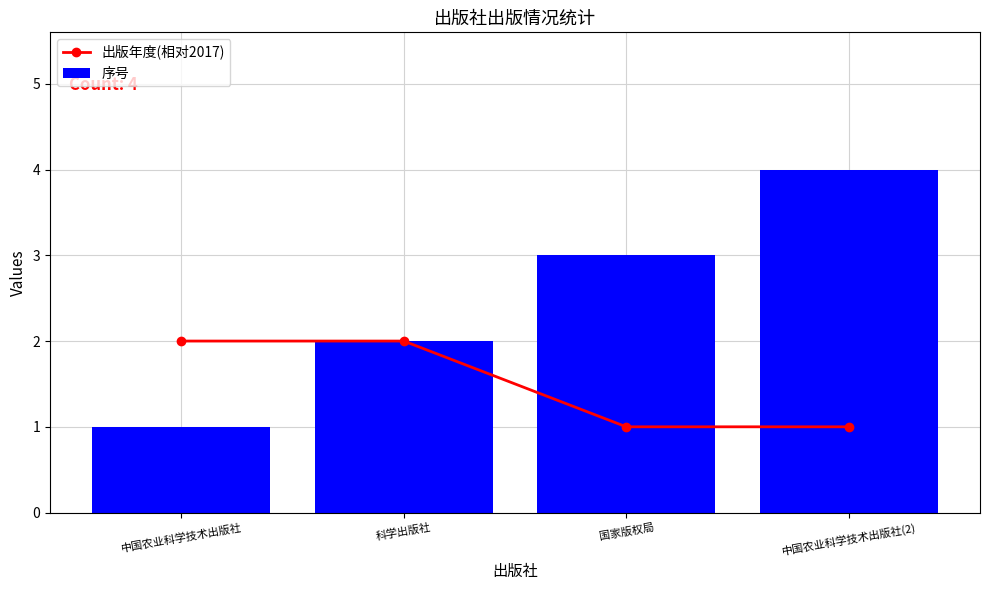

How many values in the 序号 series exceed 3?

1